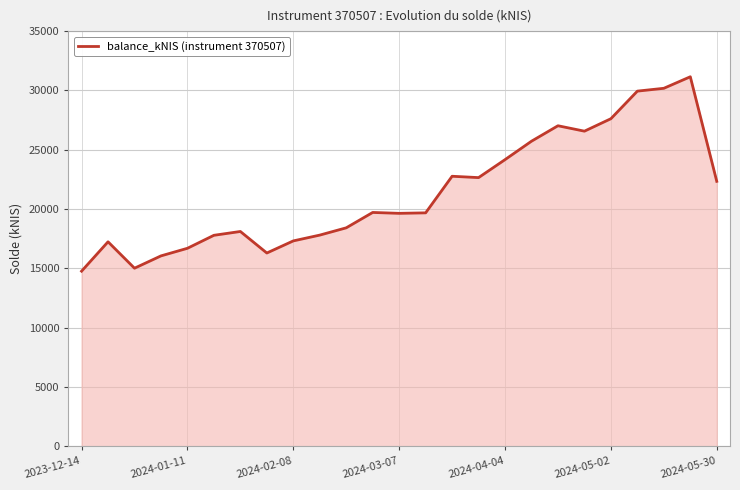

What is the smallest value displayed?

14770.9